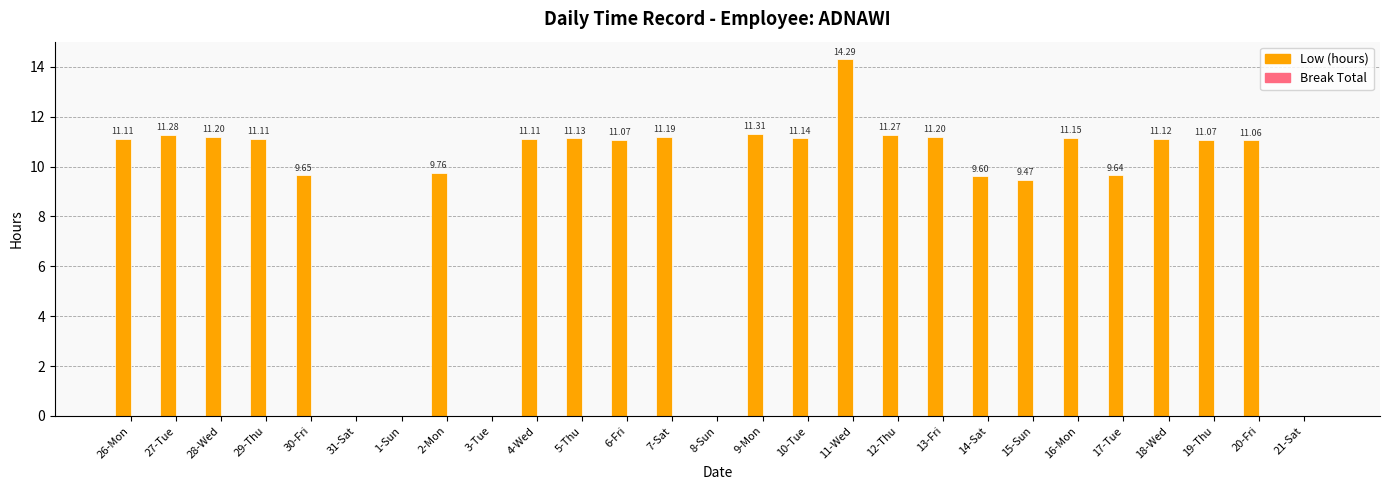

Which has a higher value, 12-Thu or 6-Fri?

12-Thu